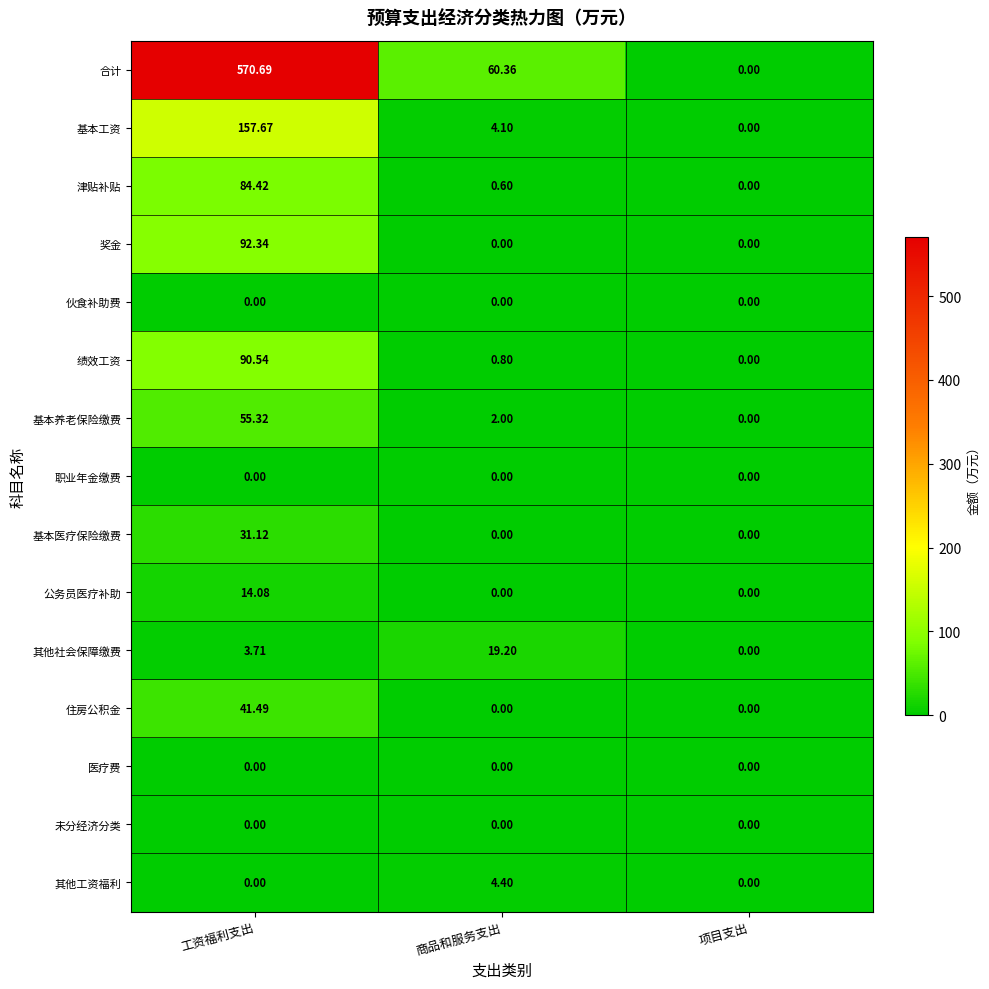

How many values in the 绩效工资 series exceed 0?

2